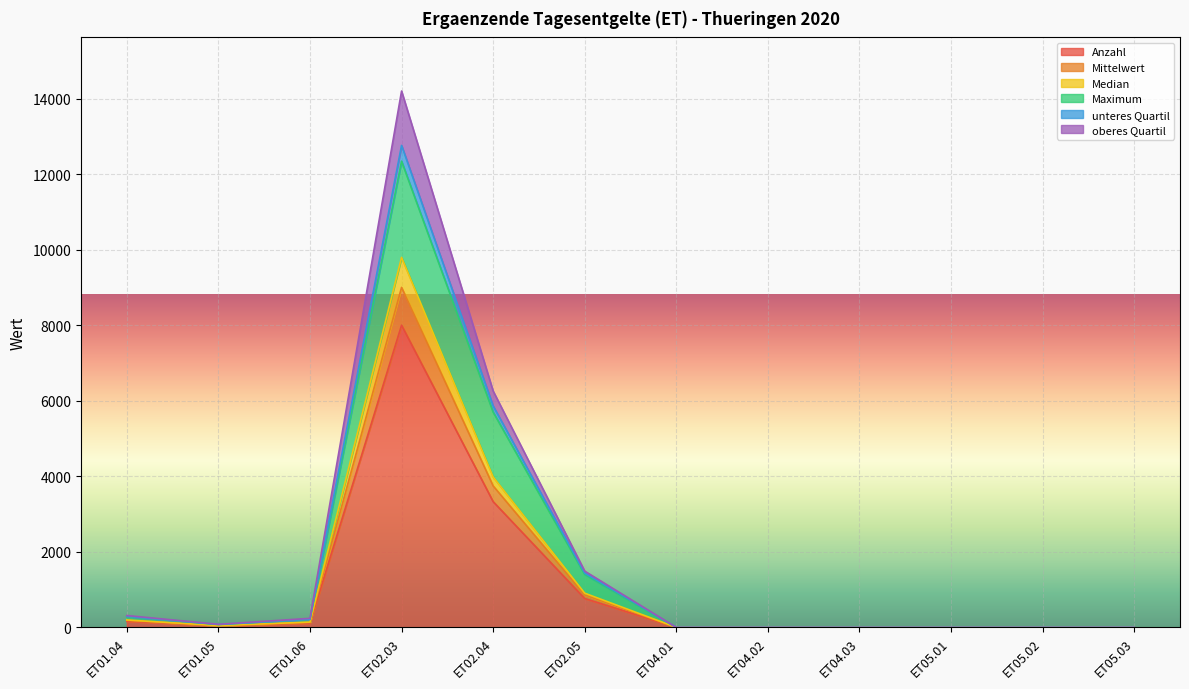

At which category does Anzahl reach its first local peak?

ET02.03